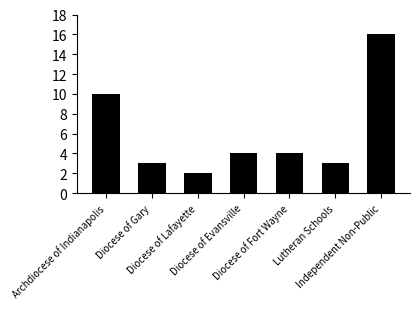

What is the change in value from Diocese of Fort Wayne to Independent Non-Public?

+12